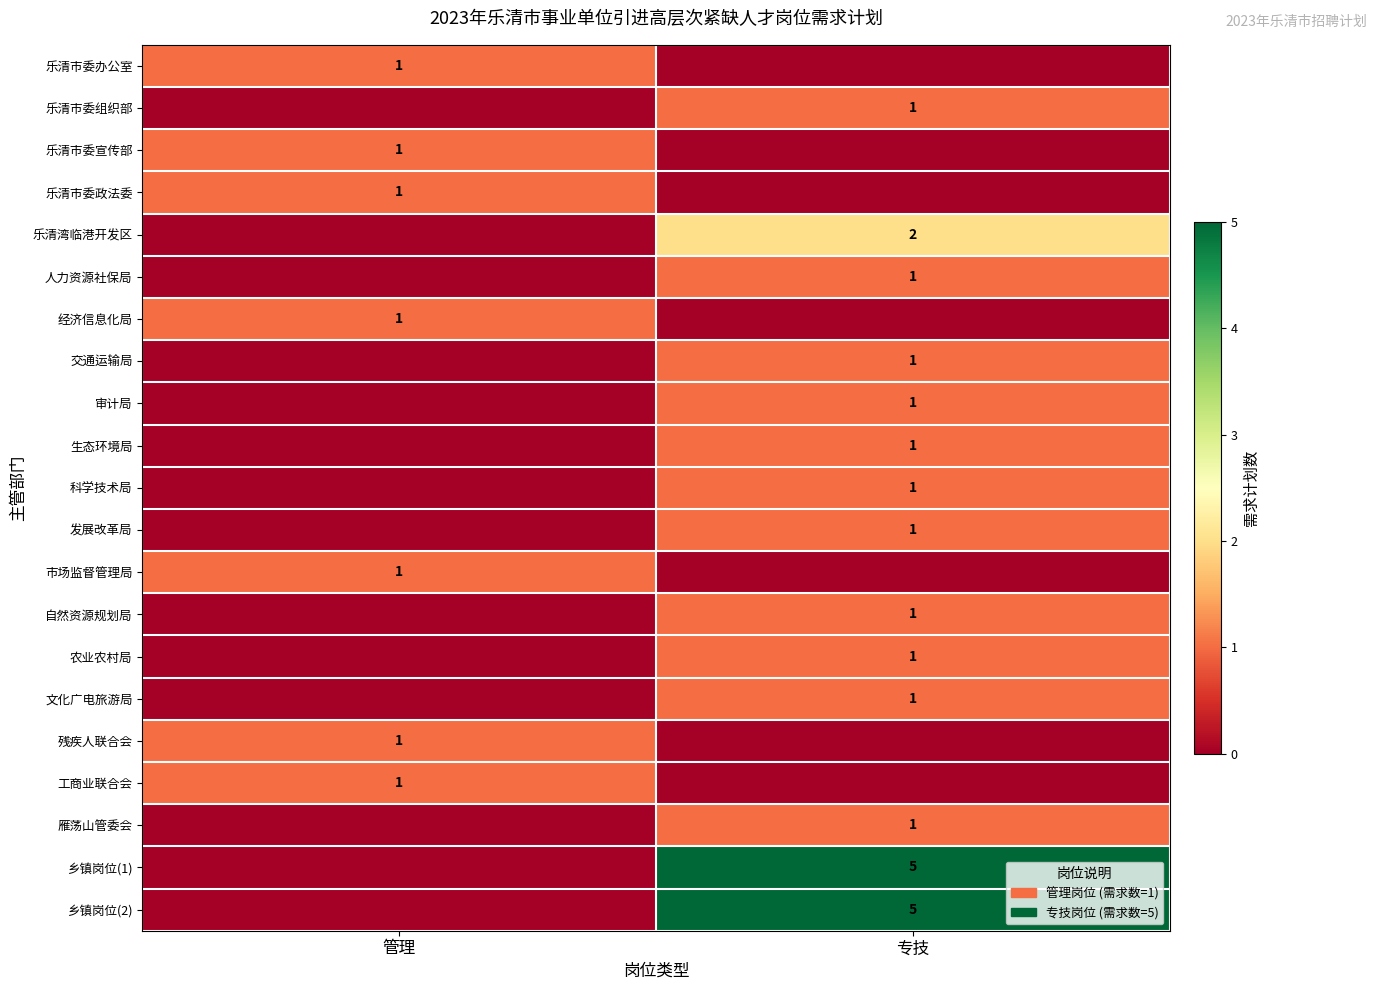

Is it true that 乐清市委组织部 equals 1 at 专技?

True